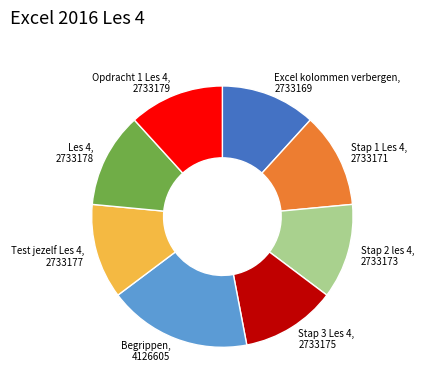

Combined, do Stap 1 Les 4, 2733171 and Les 4, 2733178 account for over 50%?

No